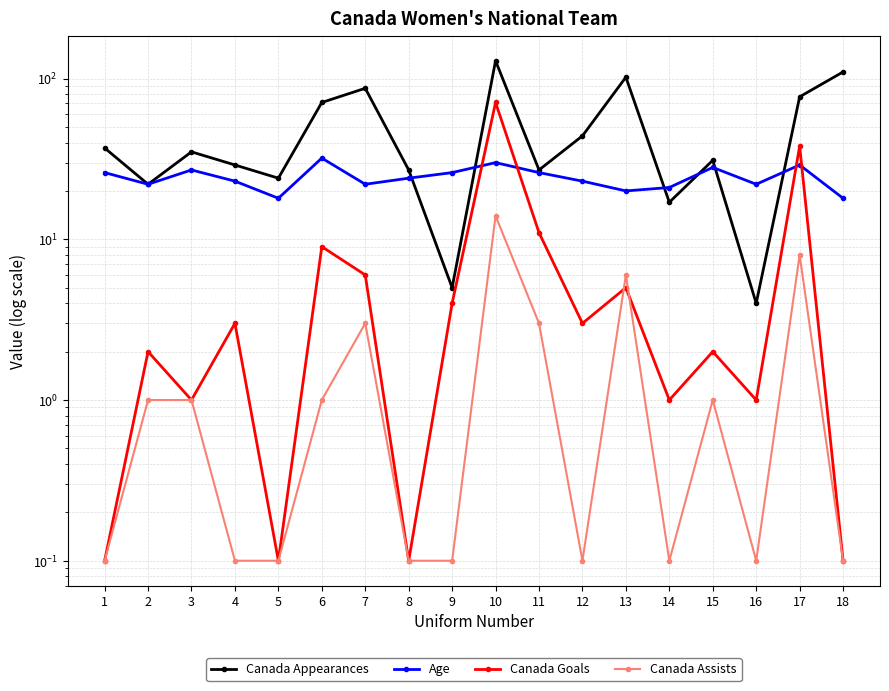

What value does the Canada Goals series have at 18?

0.1